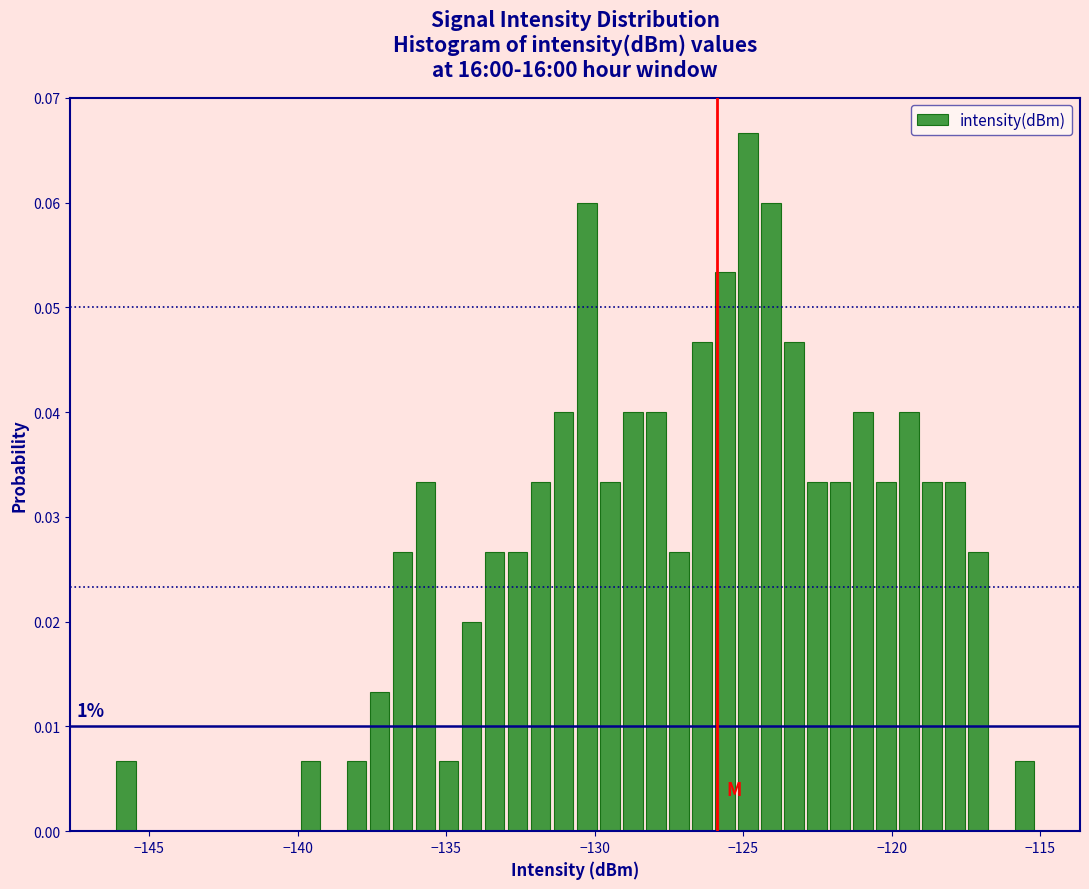

Read against the x-axis, roughly where is the centre of the tallest bar?

-125.0